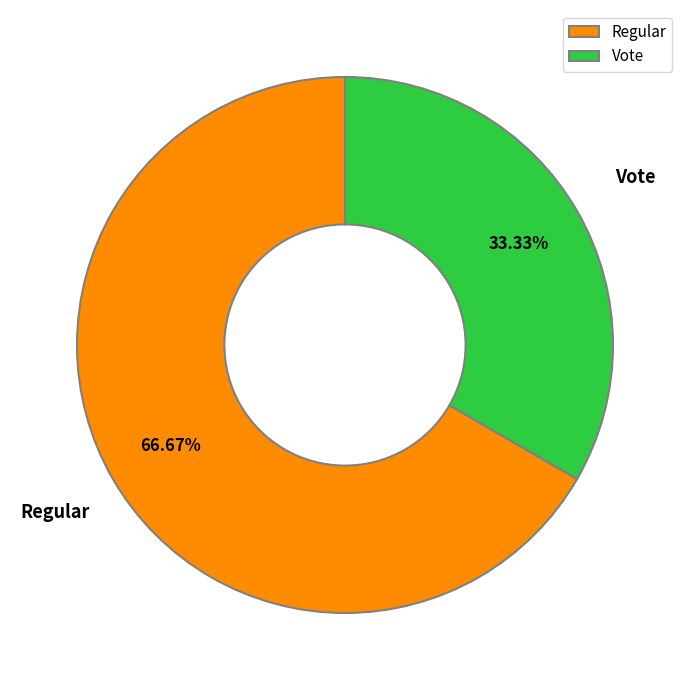

Which slice is the largest?

Regular